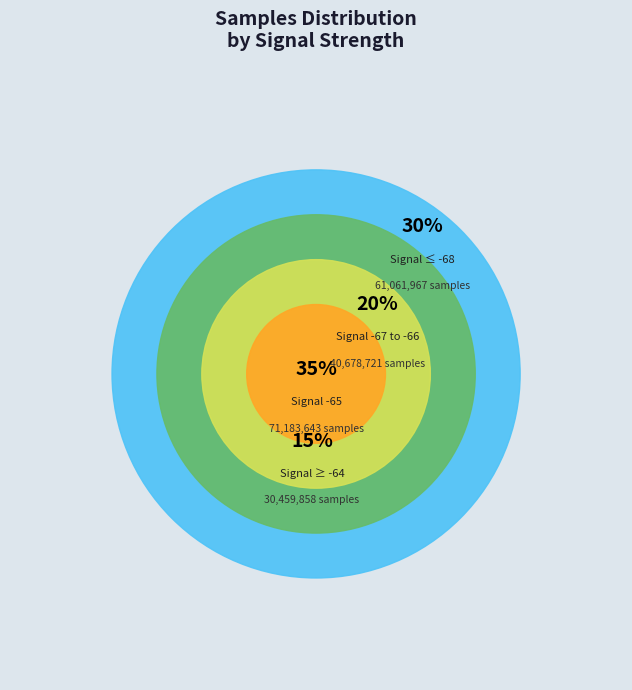

Does any single category account for the majority?

No